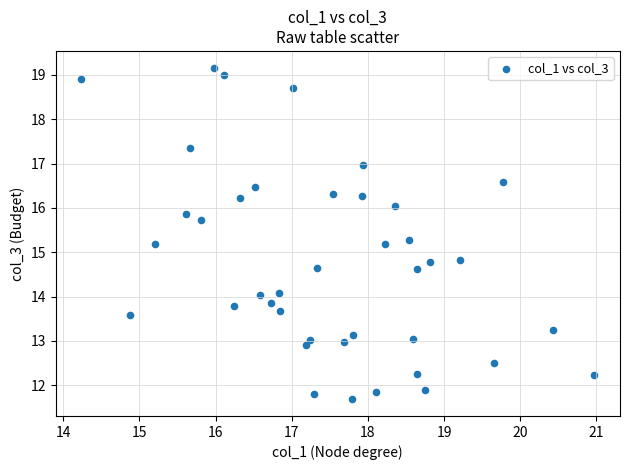

What is the range of X values (max minus min)?

6.7